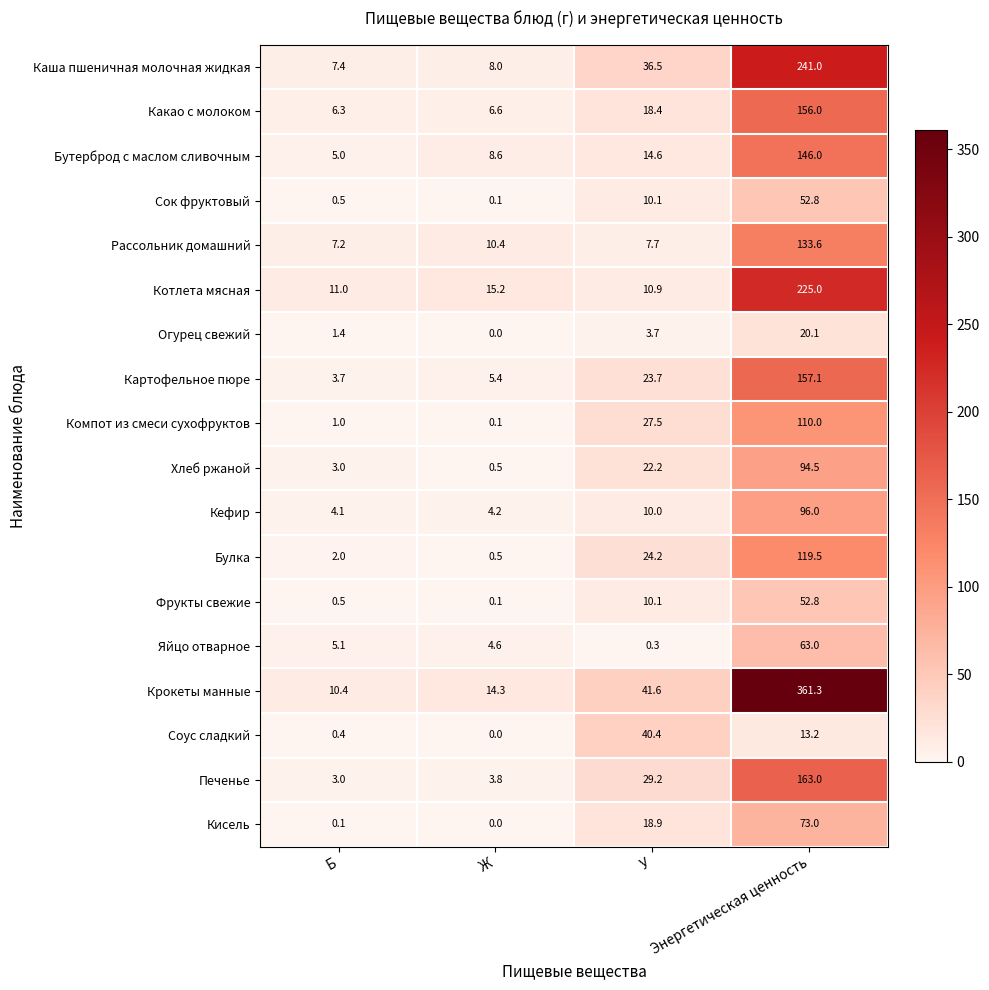

At which category does the chart reach its minimum across all series?

Ж